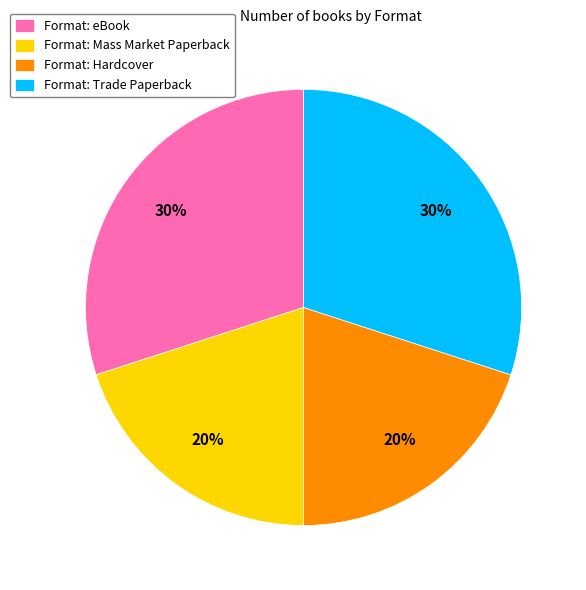

Does Format: Hardcover account for over 50% of the chart?

No